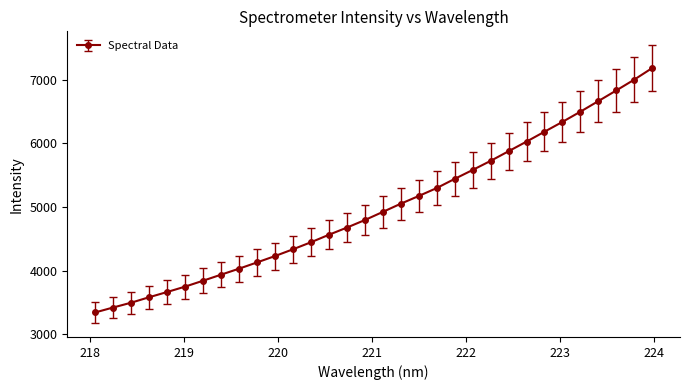

What is the value of the 22nd point from the left?

5580.8